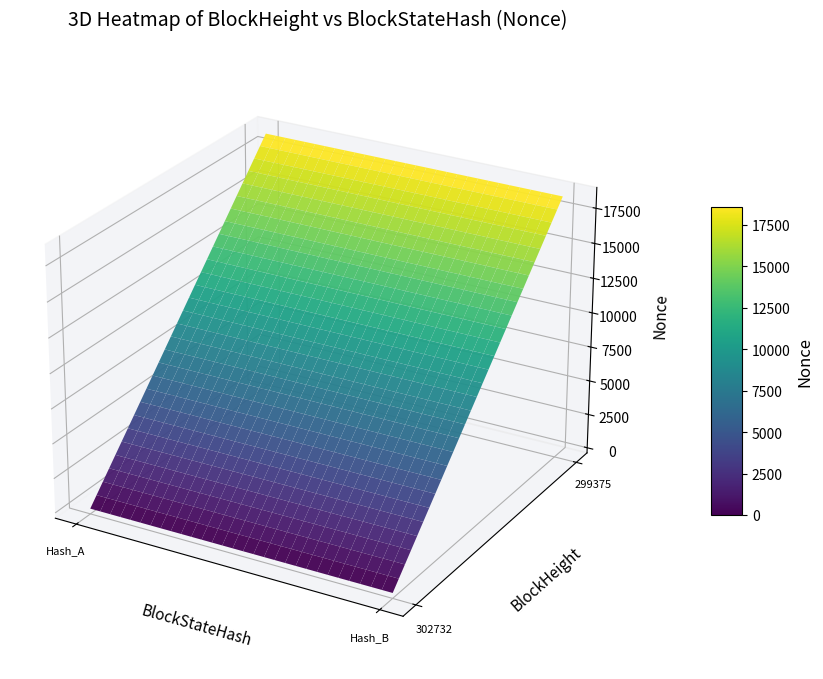

What is the average value of the 299375 series?

18583